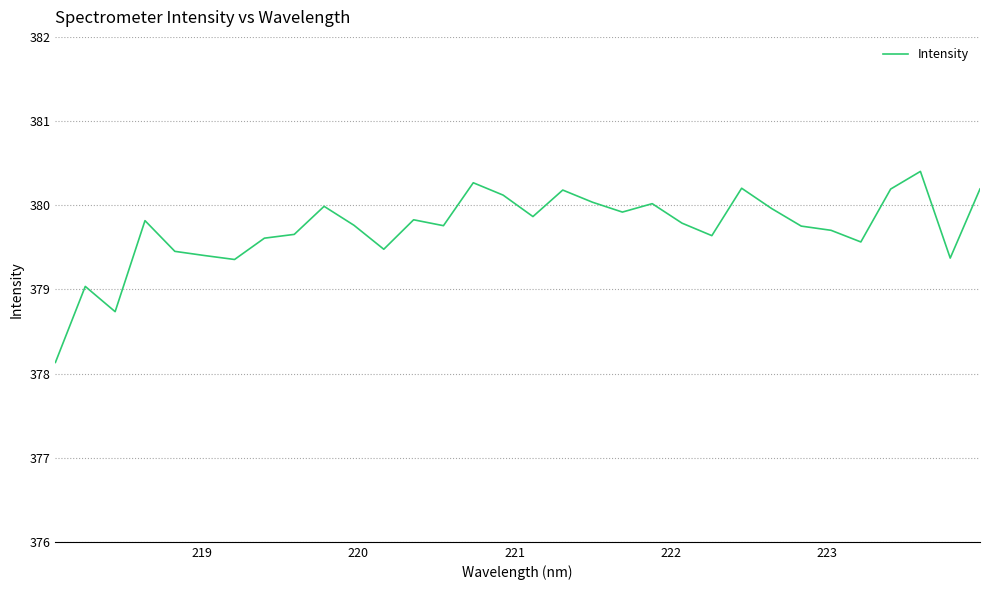

What is the greatest value displayed?

380.4